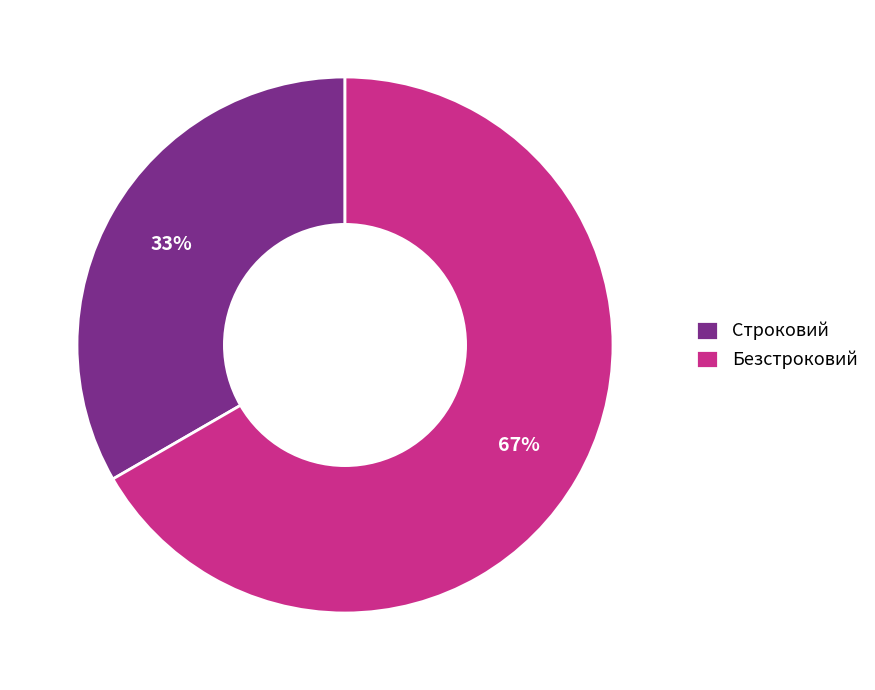

To the nearest percent, what portion does Безстроковий represent?

67%